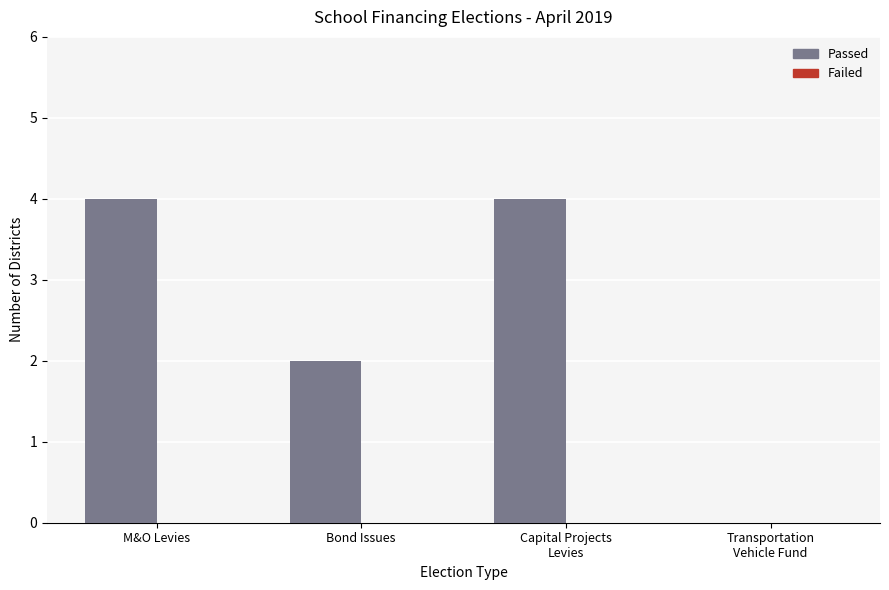

Which has a higher value, Bond Issues or M&O Levies?

M&O Levies